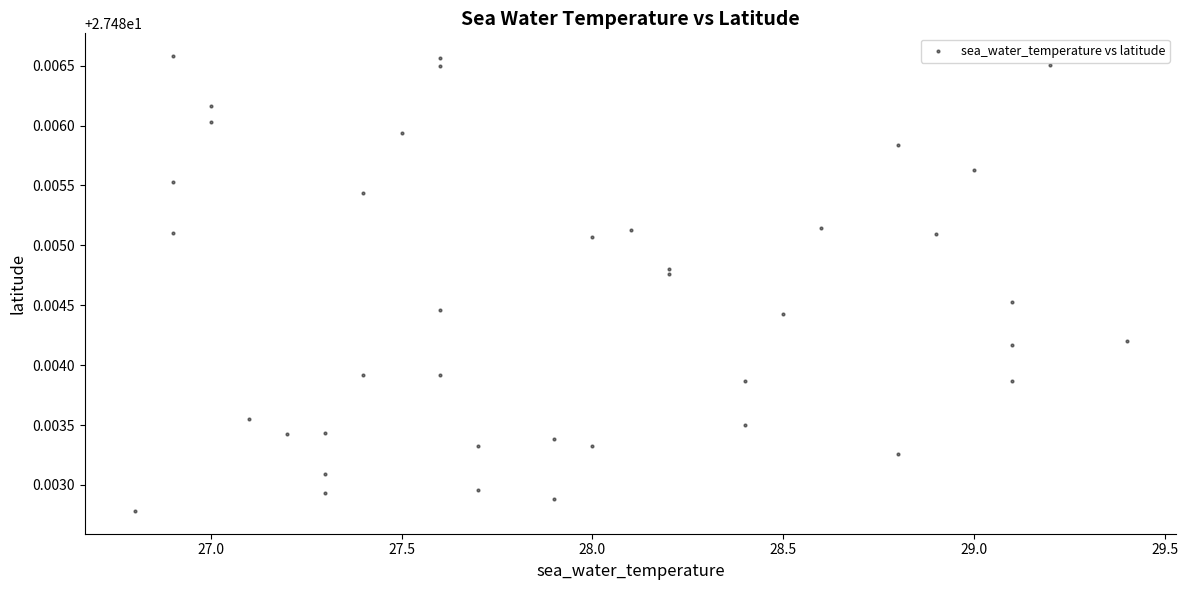

What is the range of X values (max minus min)?

2.6